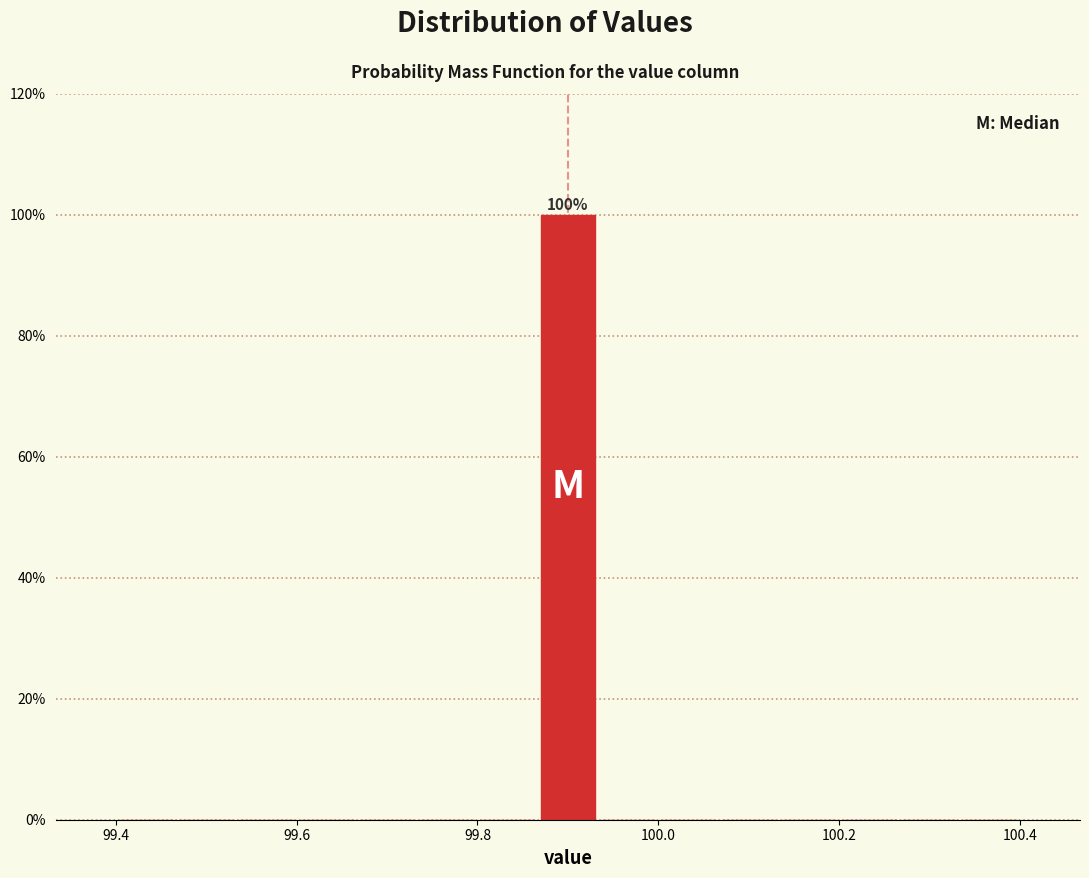

Around what value on the x-axis is the tallest bar? Give the approximate position of its centre, as read against the axis.

99.90